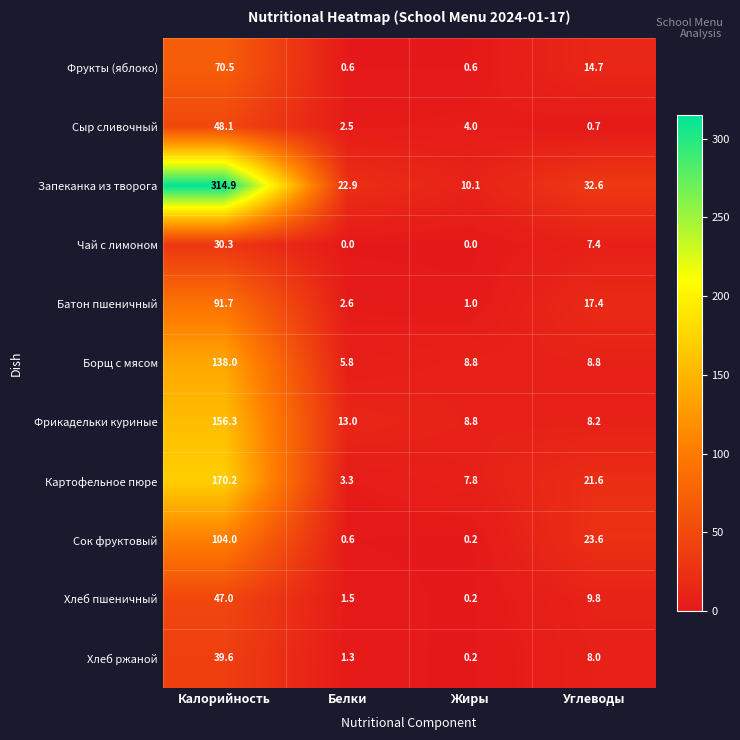

Which category has the highest value across all series?

Калорийность